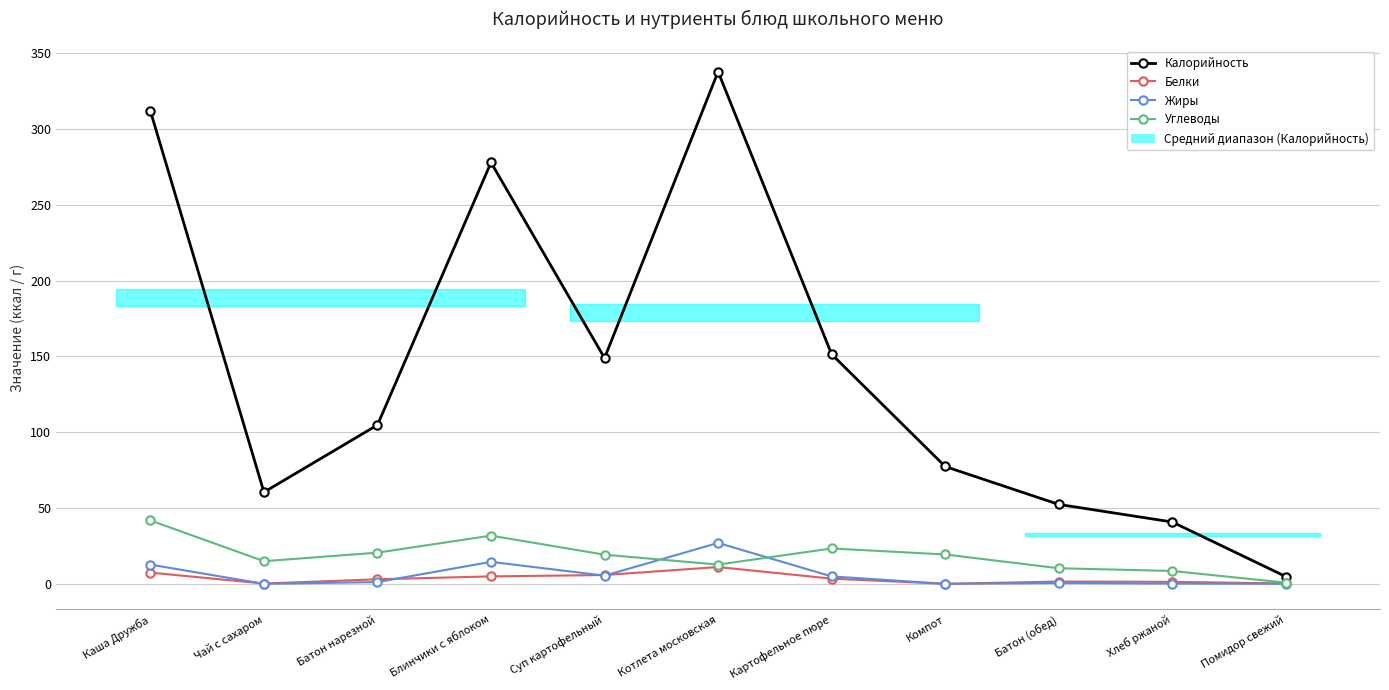

What is the label of the 9th point from the left?

Батон (обед)